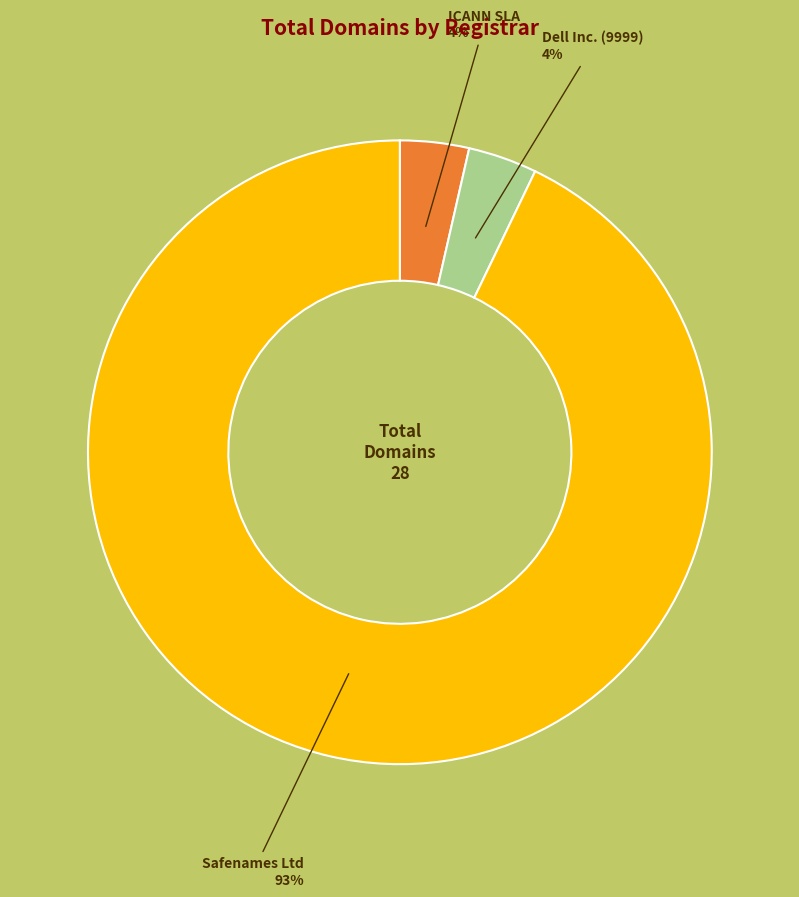

True or false: Dell Inc. (9999) accounts for 14% of the total.

False